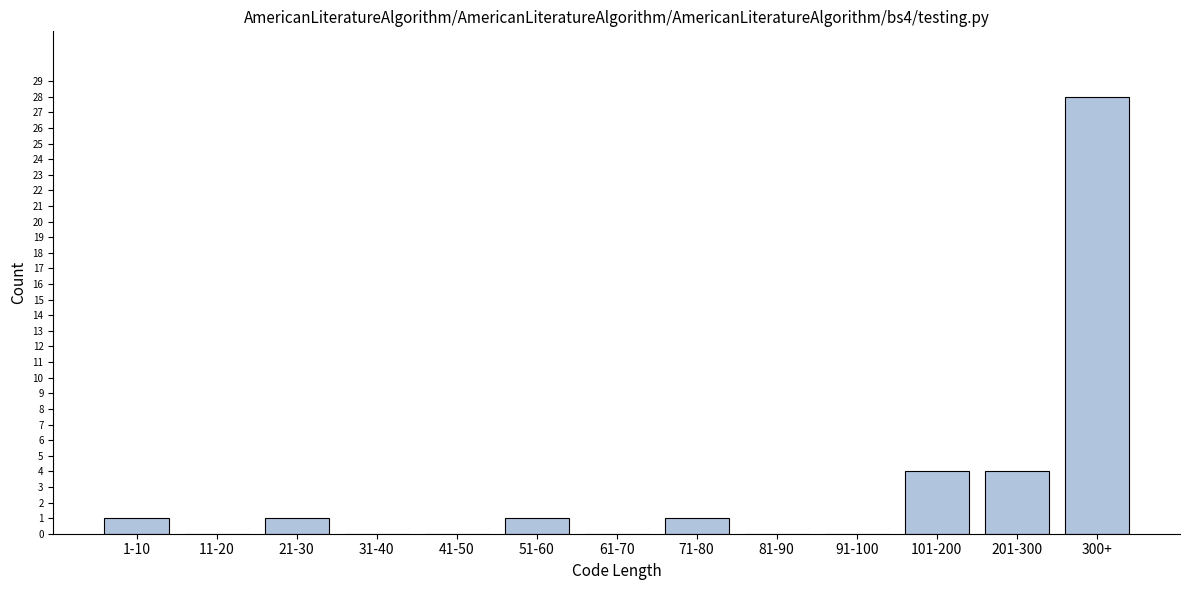

Reading left to right, extract all data points from this chart.

1-10=1	11-20=0	21-30=1	31-40=0	41-50=0	51-60=1	61-70=0	71-80=1	81-90=0	91-100=0	101-200=4	201-300=4	300+=28